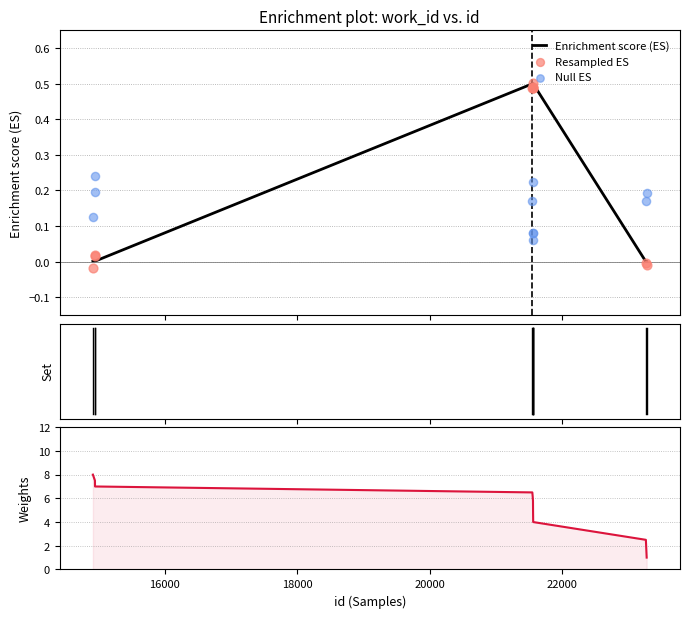

Which series reaches the minimum Y coordinate?

Resampled ES